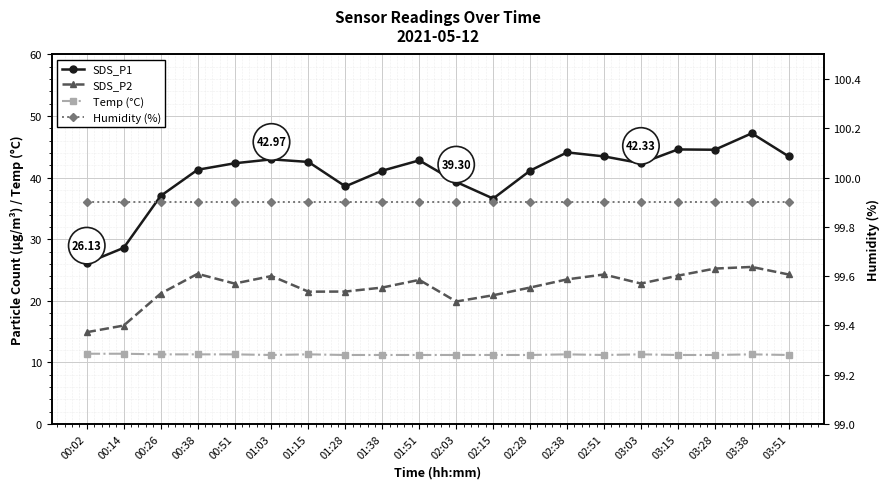

Reading left to right, transcribe all the data shown in this chart.

SDS_P1: 26.1	28.6	37.0	41.3	42.3	43.0	42.5	38.6	41.1	42.8	39.3	36.6	41.1	44.1	43.5	42.3	44.6	44.5	47.2	43.5
SDS_P2: 14.9	16.0	21.2	24.4	22.8	24.0	21.5	21.5	22.1	23.4	19.9	20.9	22.1	23.5	24.3	22.8	24.1	25.2	25.5	24.3
Temp (°C): 11.4	11.4	11.3	11.3	11.3	11.2	11.3	11.2	11.2	11.2	11.2	11.2	11.2	11.3	11.2	11.3	11.2	11.2	11.3	11.2
Humidity (%): 99.9	99.9	99.9	99.9	99.9	99.9	99.9	99.9	99.9	99.9	99.9	99.9	99.9	99.9	99.9	99.9	99.9	99.9	99.9	99.9